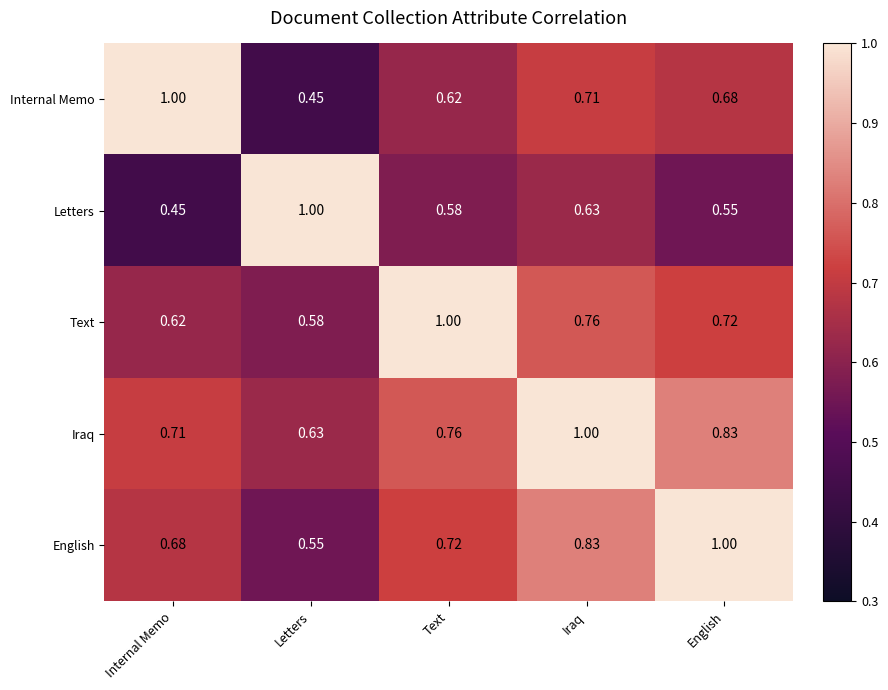

What is the total value across all series at Iraq?

3.9